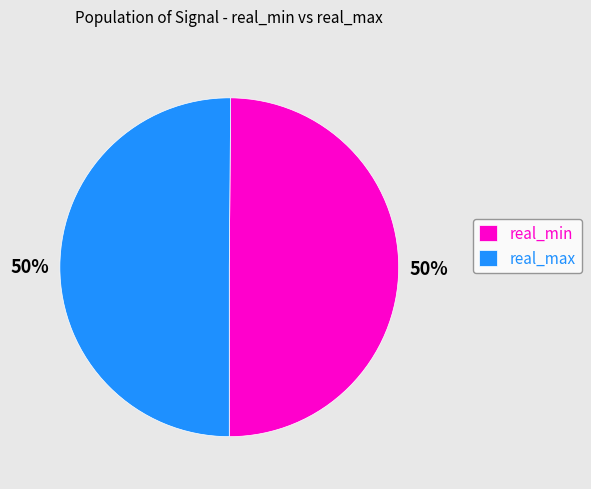

Is it true that real_max is 63% of the pie?

False